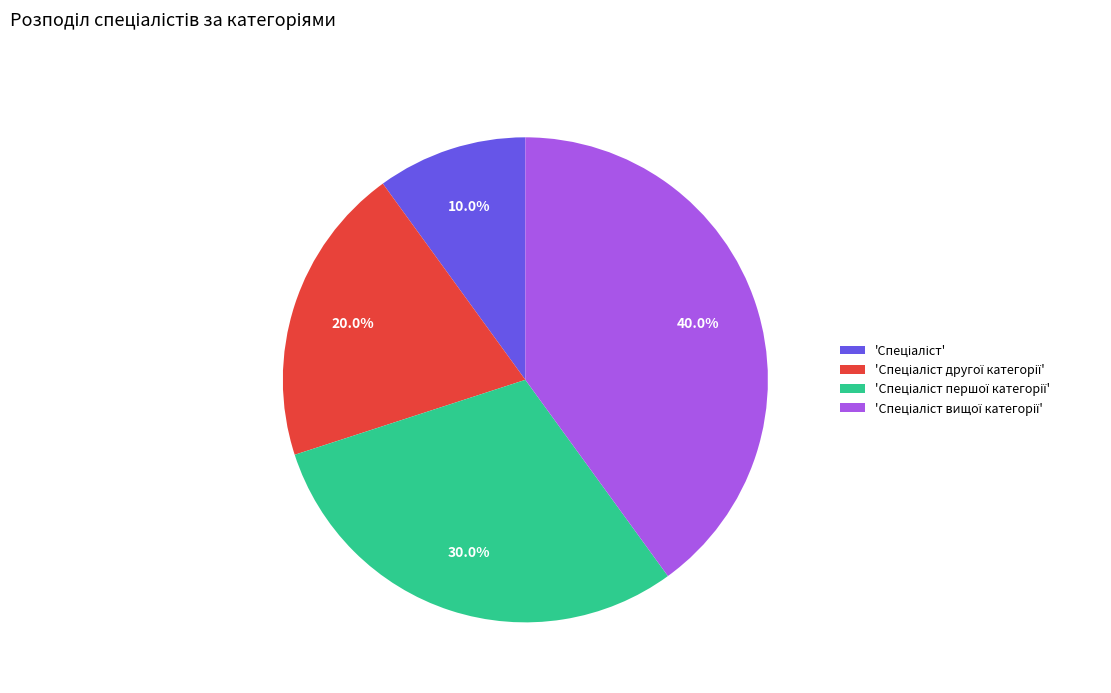

How many slices are in this pie chart?

4